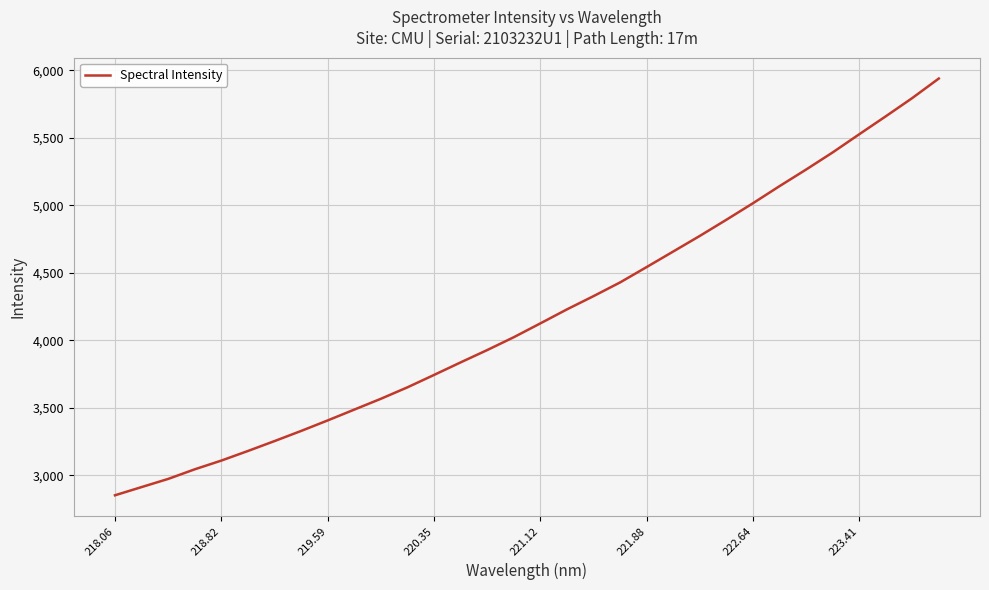

What is the difference between the maximum and minimum values?

3089.0